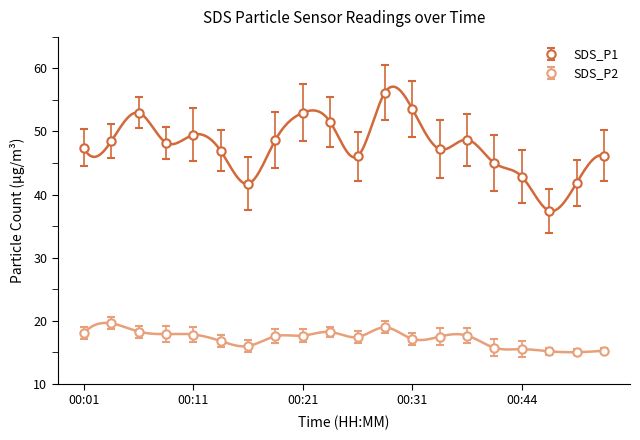

Rank the series by their average value, from highest to lowest.

SDS_P1, SDS_P2